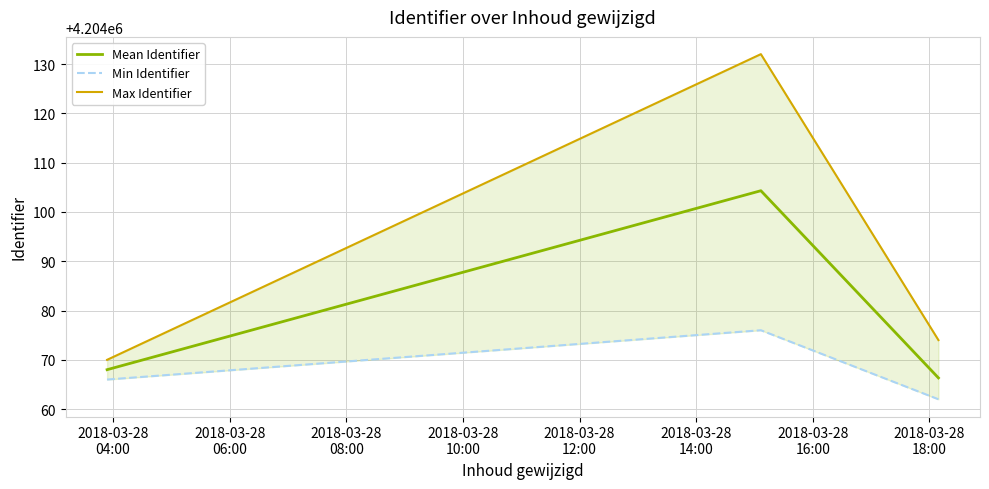

At 2018-03-28
06:00, list the series in order from smallest to largest.

Min Identifier, Mean Identifier, Max Identifier